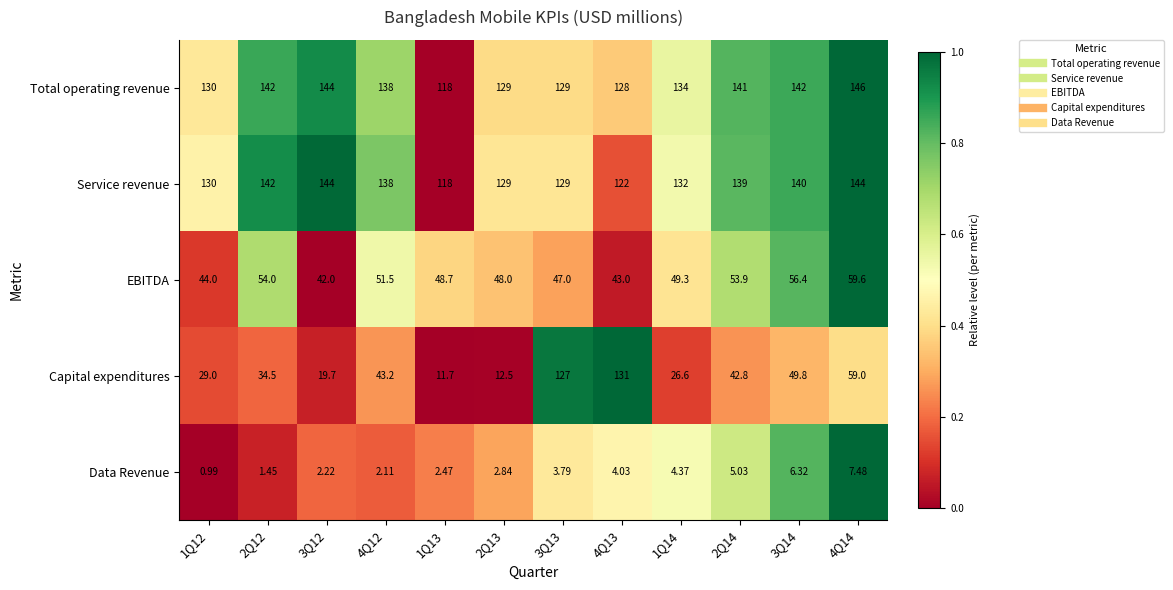

Which series has the largest range (max minus min)?

Capital expenditures